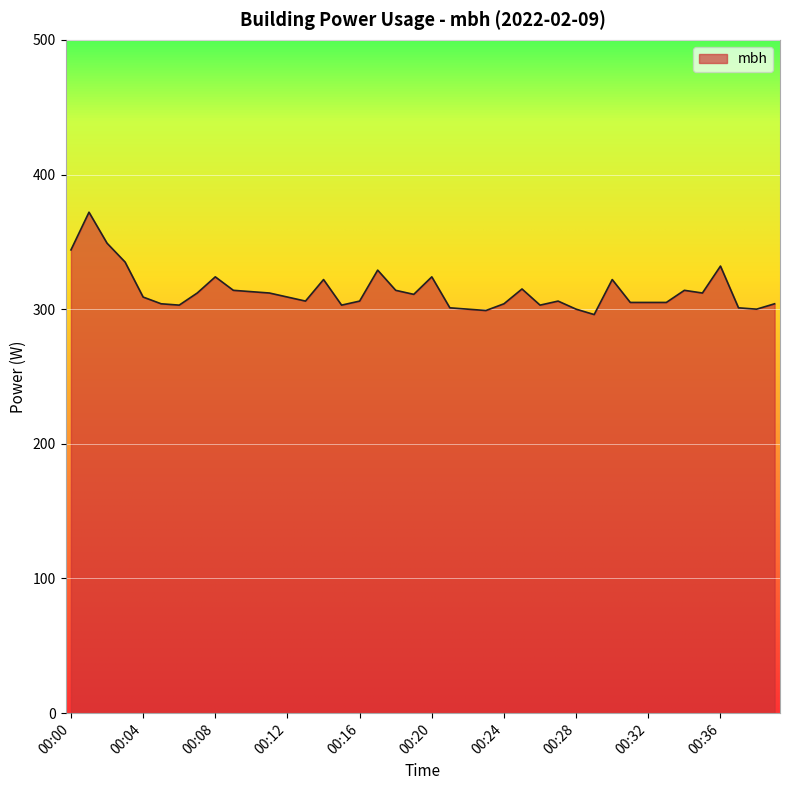

What is the difference between the maximum and minimum values?

76